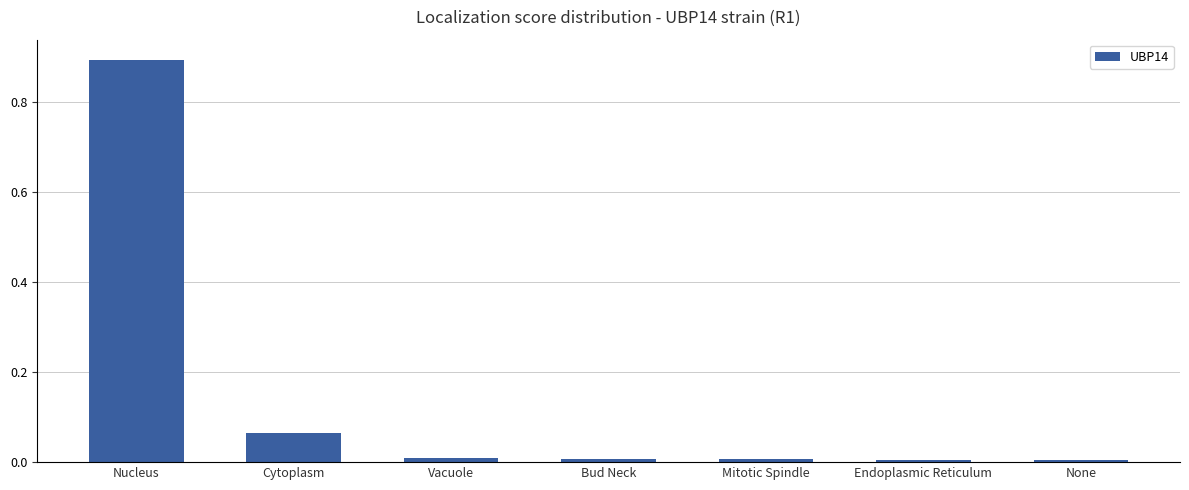

Which has a higher value, None or Nucleus?

Nucleus